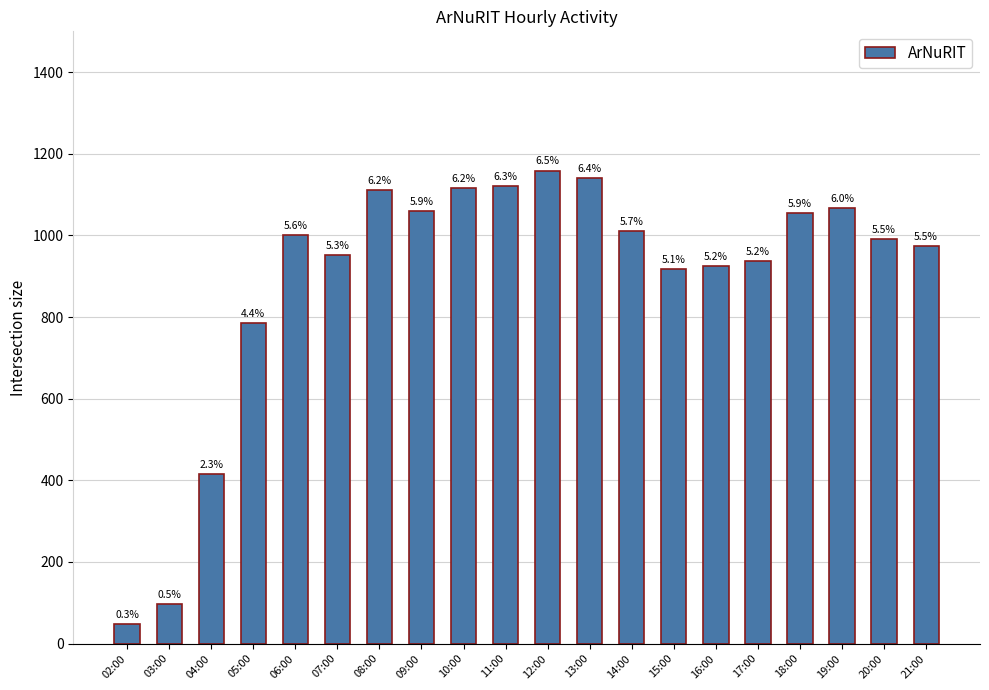

What position from the left is 16:00?

15